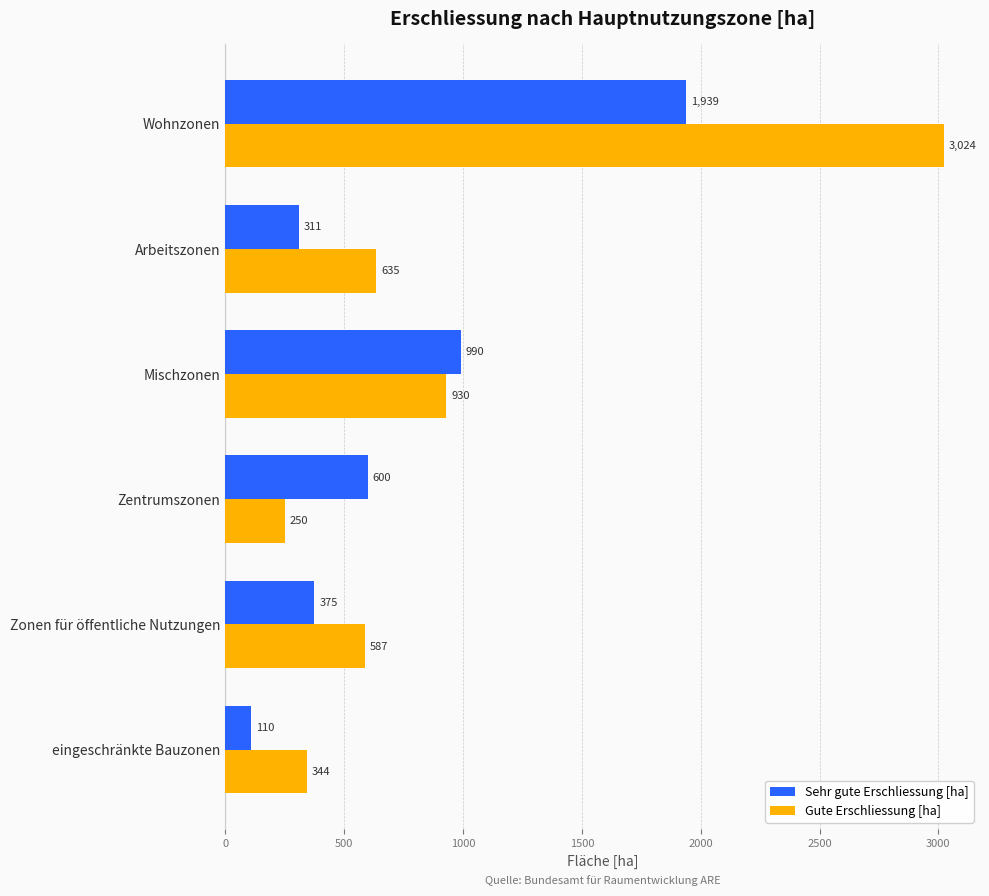

Which category has the lowest value in the Sehr gute Erschliessung [ha] series?

eingeschränkte Bauzonen